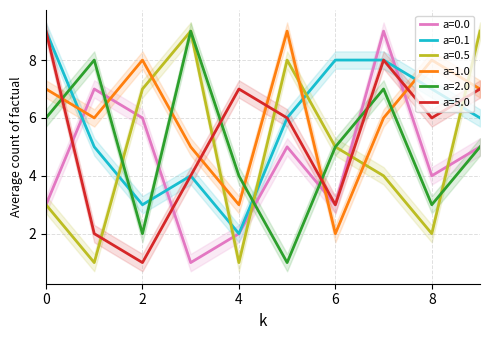

After their last crossing, which series has the higher values: a=5.0 or a=0.5?

a=0.5